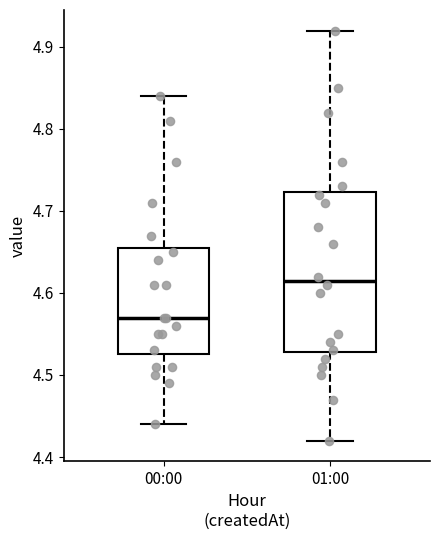

Where is the upper edge of the box for 01:00 on the y-axis? The values are not printed on the chart, so give them approximately, as read against the axis.

4.72